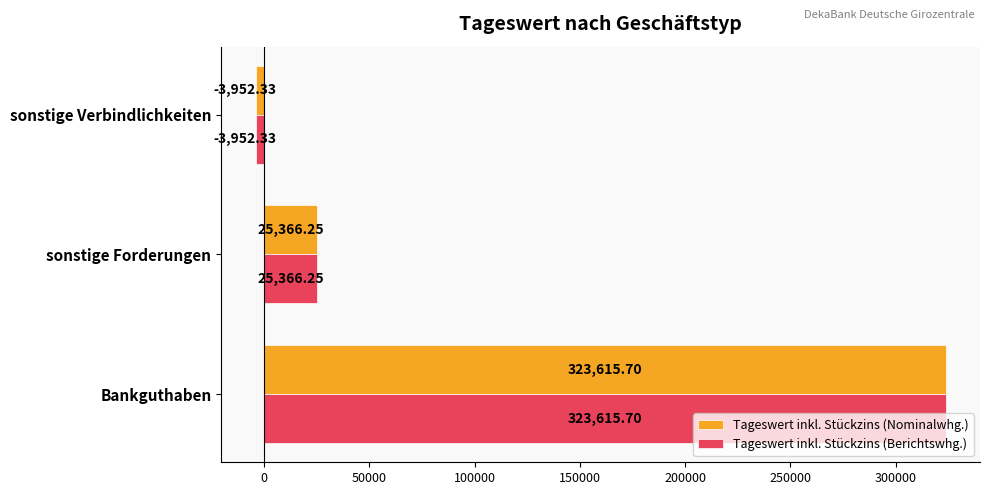

What is the sum of all Tageswert inkl. Stückzins (Berichtswhg.) values?

345029.6